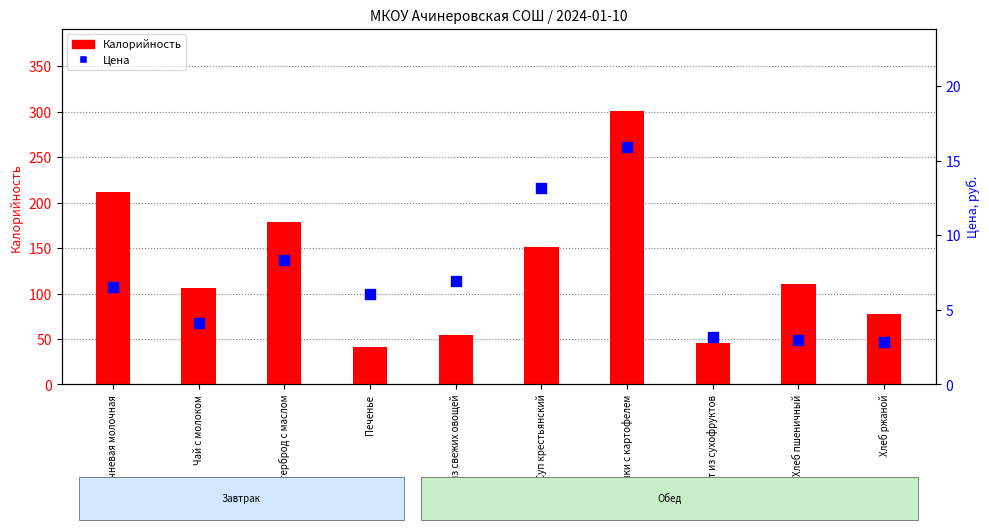

Which series contains the lowest Y value?

Цена